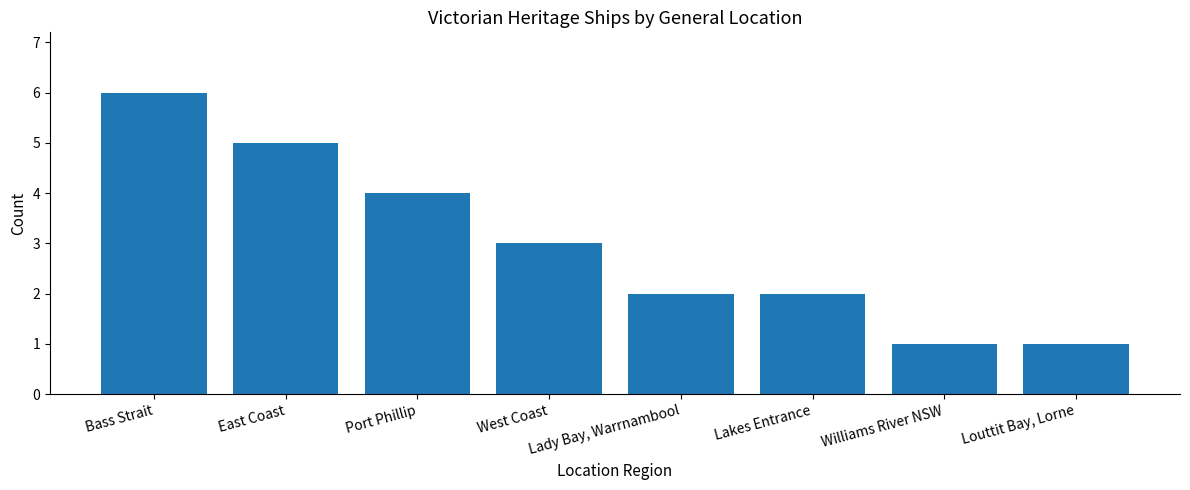

What is the value of the 1st bar from the left?

6